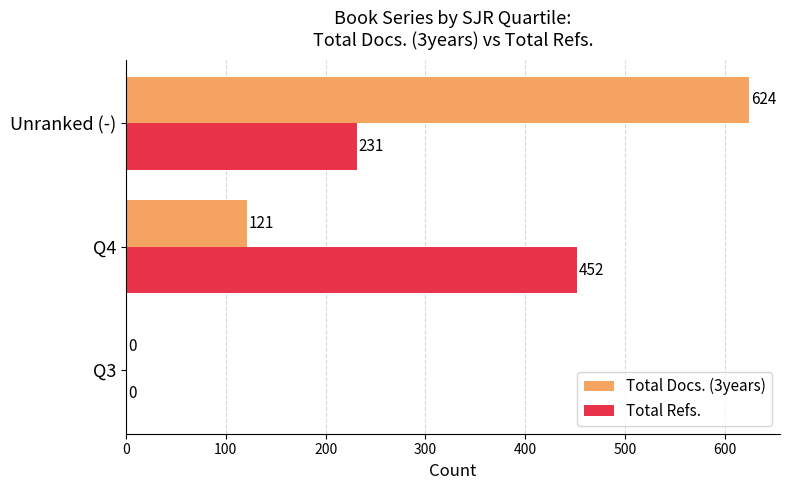

What are all the series names shown in the legend?

Total Docs. (3years), Total Refs.